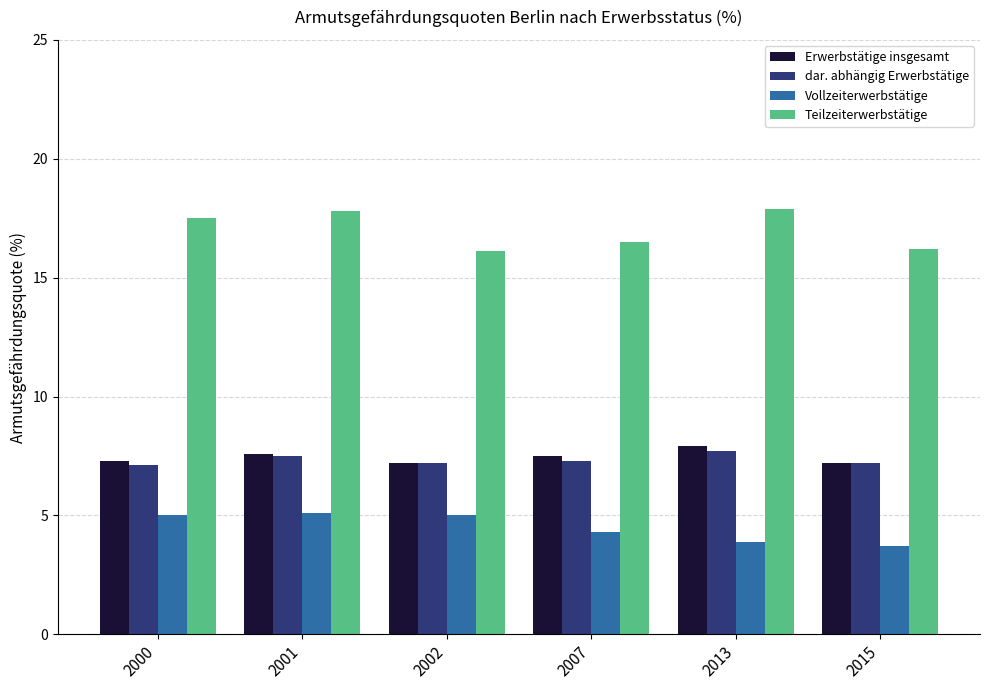

At how many categories does at least one series exceed 6?

6